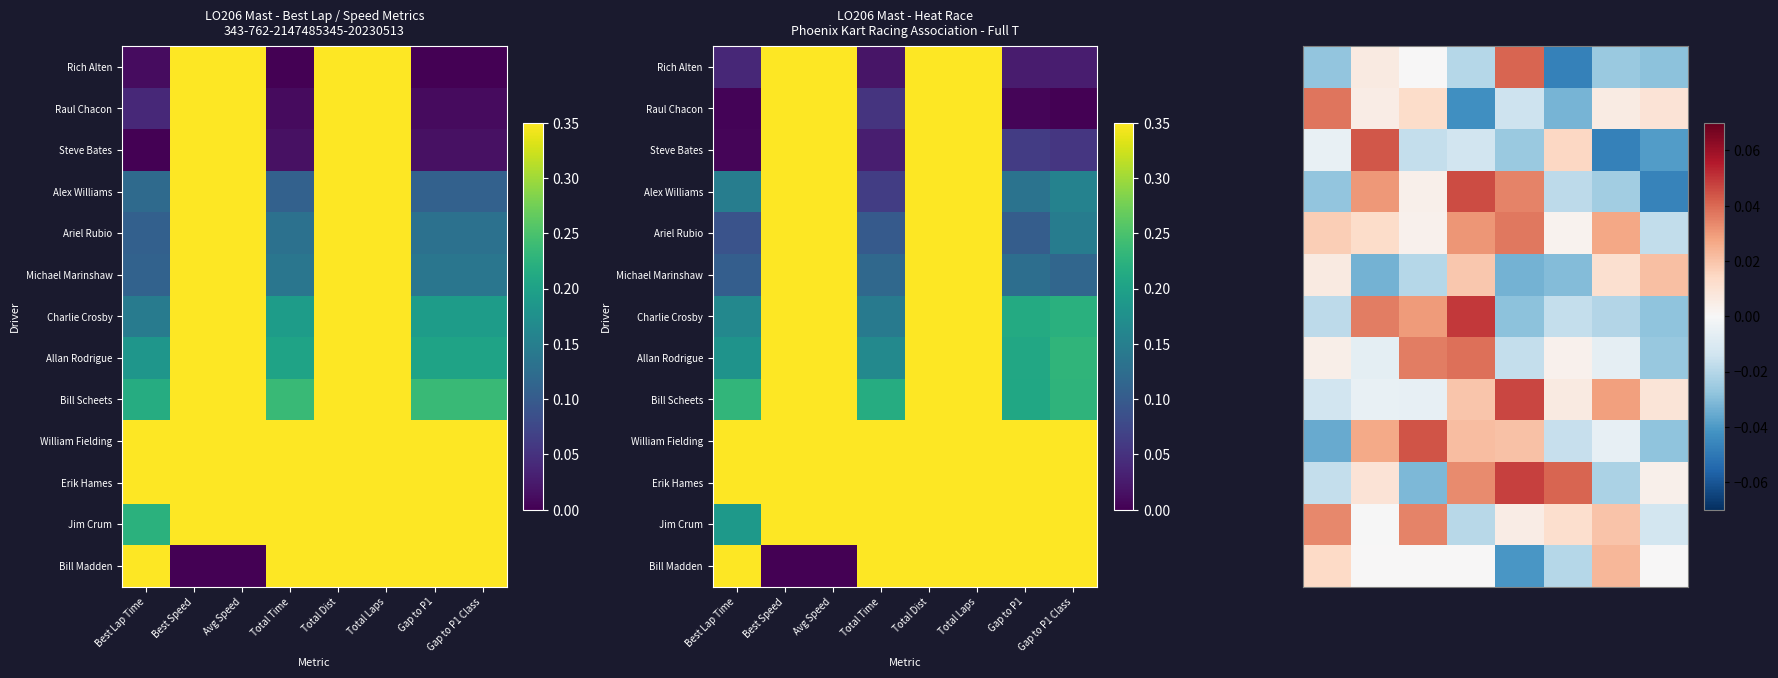

Rank the series by their maximum value, from highest to lowest.

Charlie Crosby, Erik Hames, Bill Scheets, Alex Williams, William Fielding, Steve Bates, Rich Alten, Allan Rodrigue, Raul Chacon, Ariel Rubio, Jim Crum, Bill Madden, Michael Marinshaw